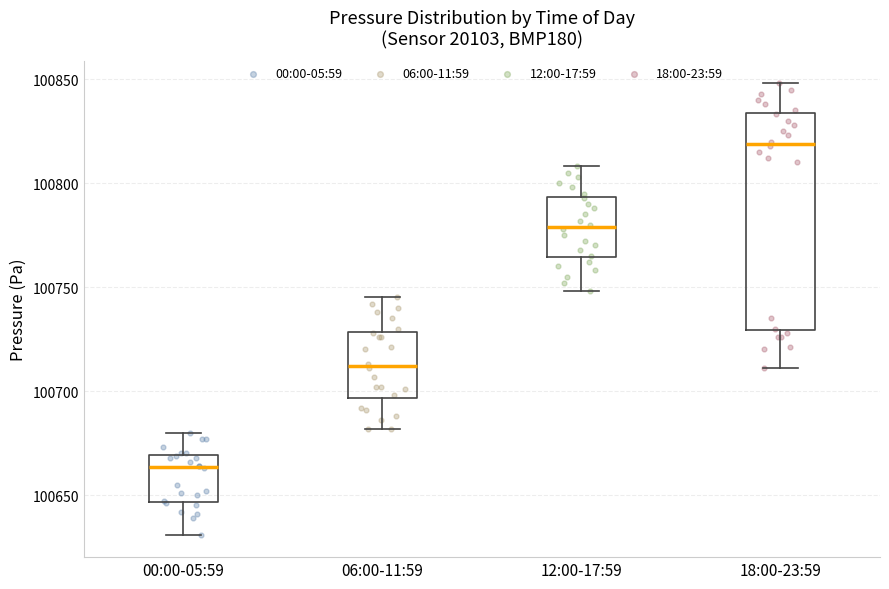

Which box is the tallest, from its lower edge to its upper edge?

18:00-23:59